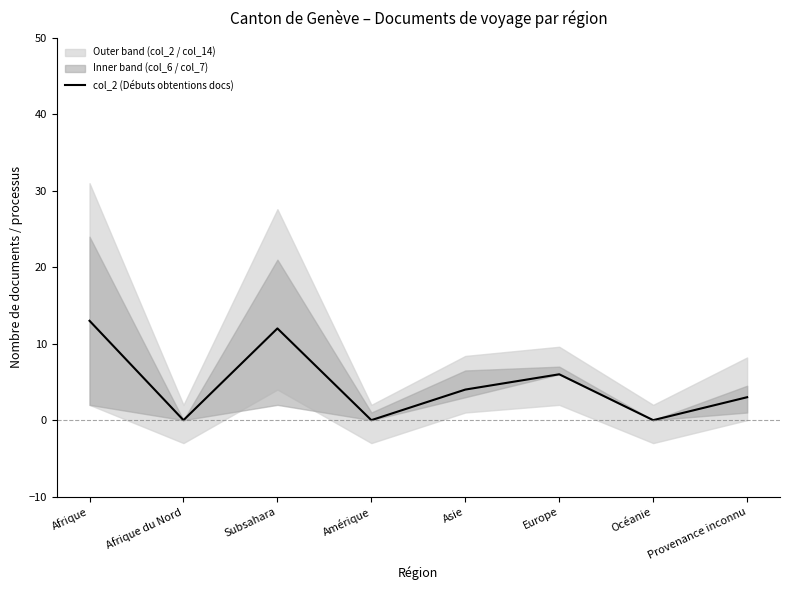

How many series are shown in this chart?

1